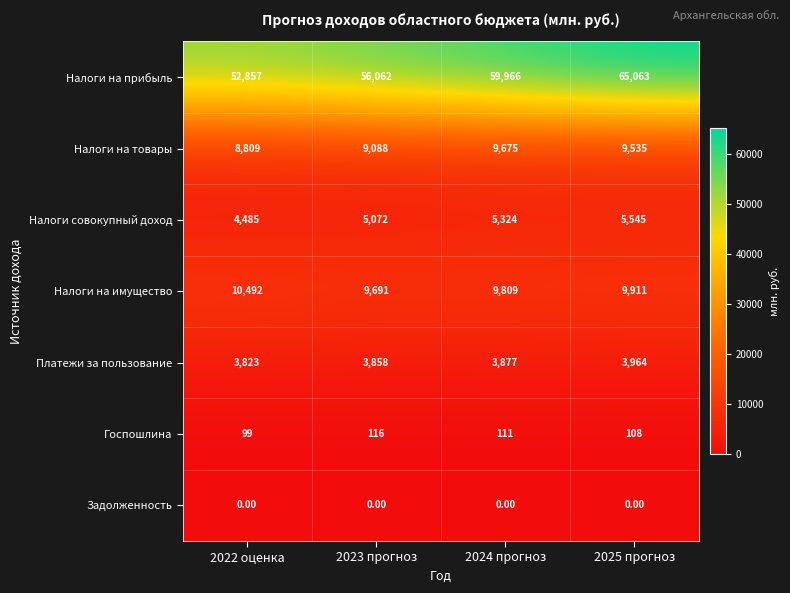

What is the average value of the Налоги на прибыль series?

58487